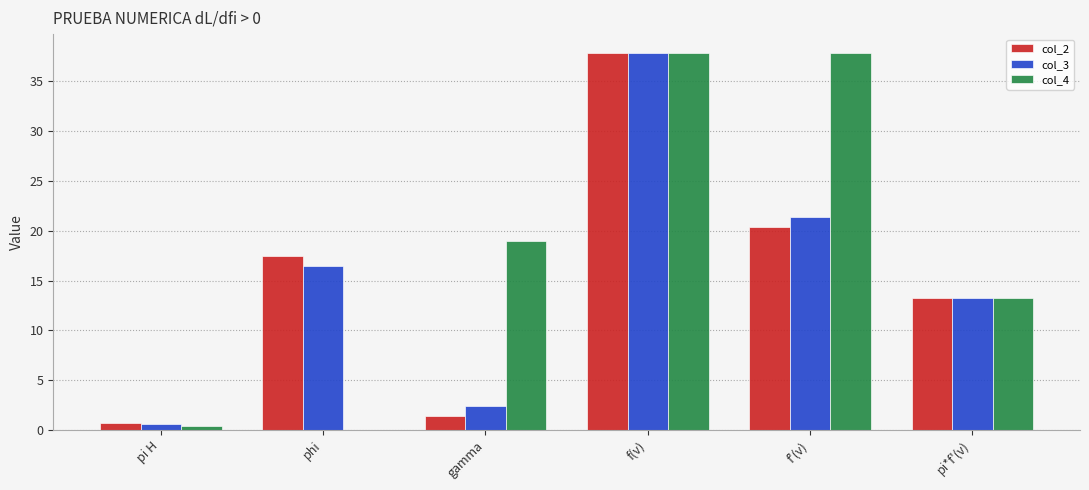

At which category is the sum across all series the highest?

f(v)